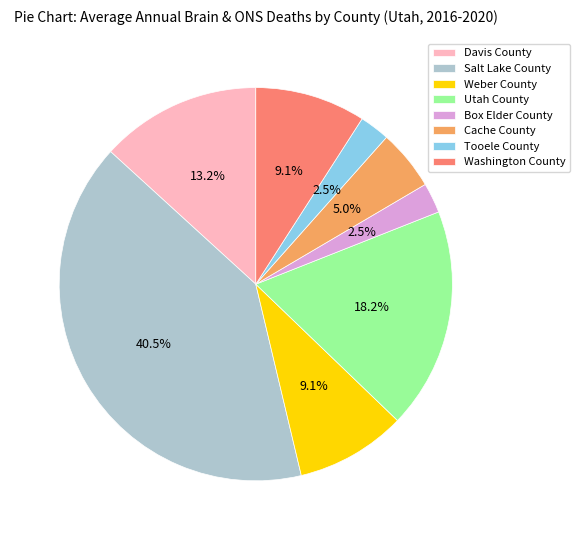

True or false: Davis County accounts for 13% of the total.

True